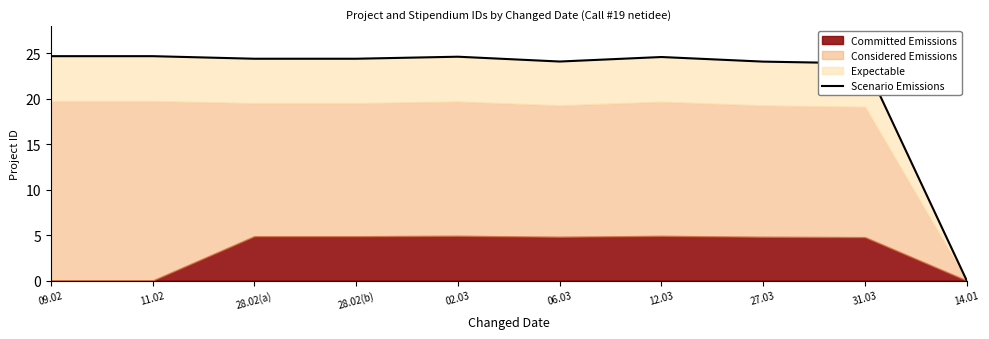

What is the difference between the maximum and minimum values?

24.7